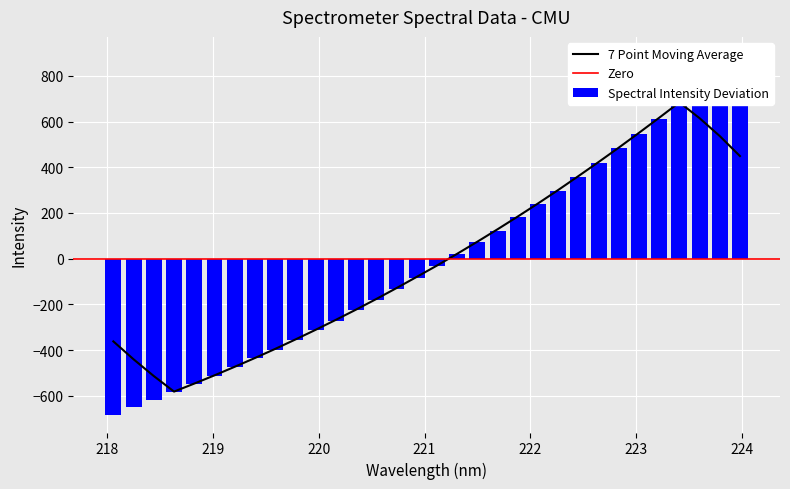

What is the label of the 7th bar from the right?

222.8355